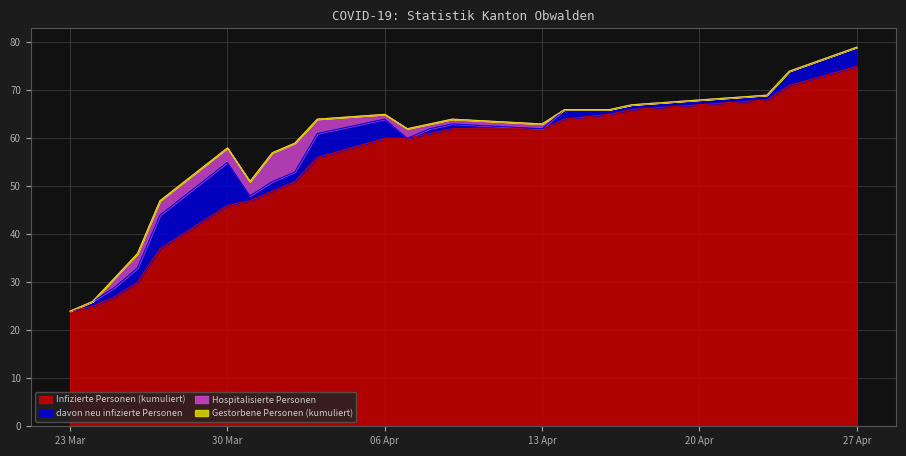

Is the value of davon neu infizierte Personen at 2020-04-20 greater than the value of Gestorbene Personen (kumuliert) at 2020-04-09?

Yes